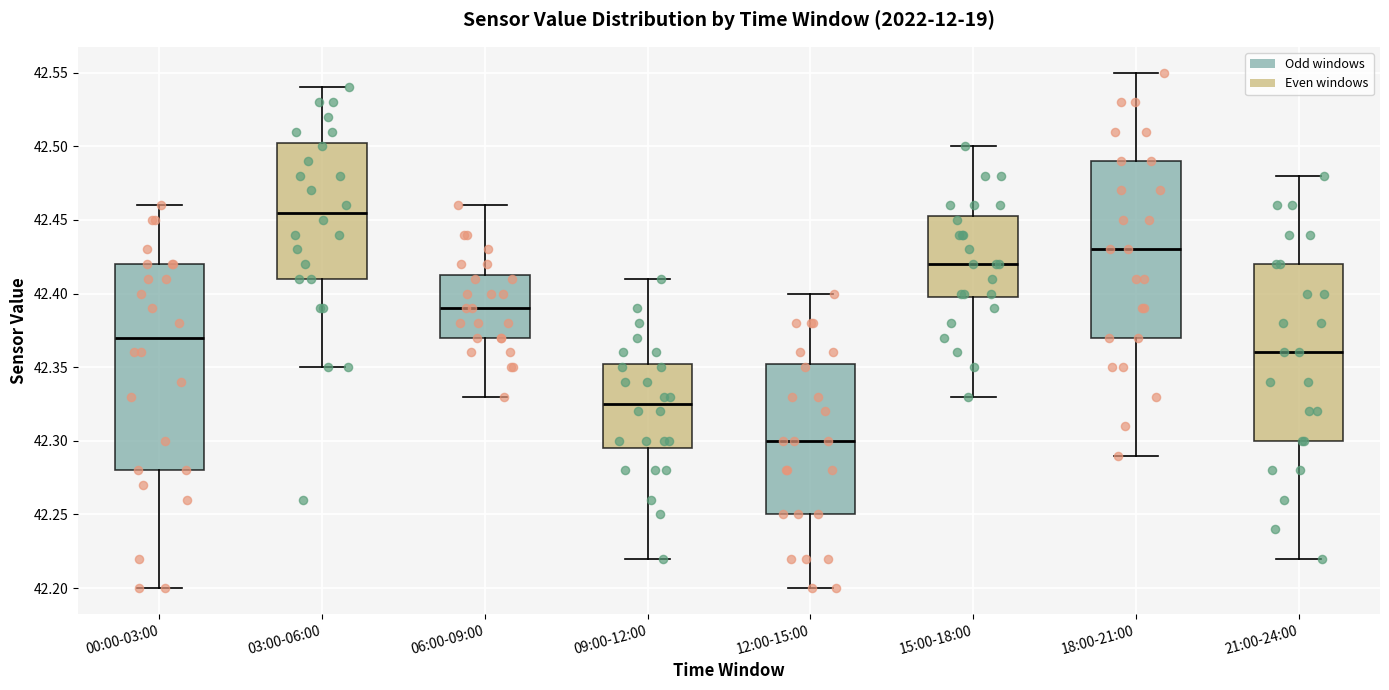

Which box has the lowest median line?

12:00-15:00